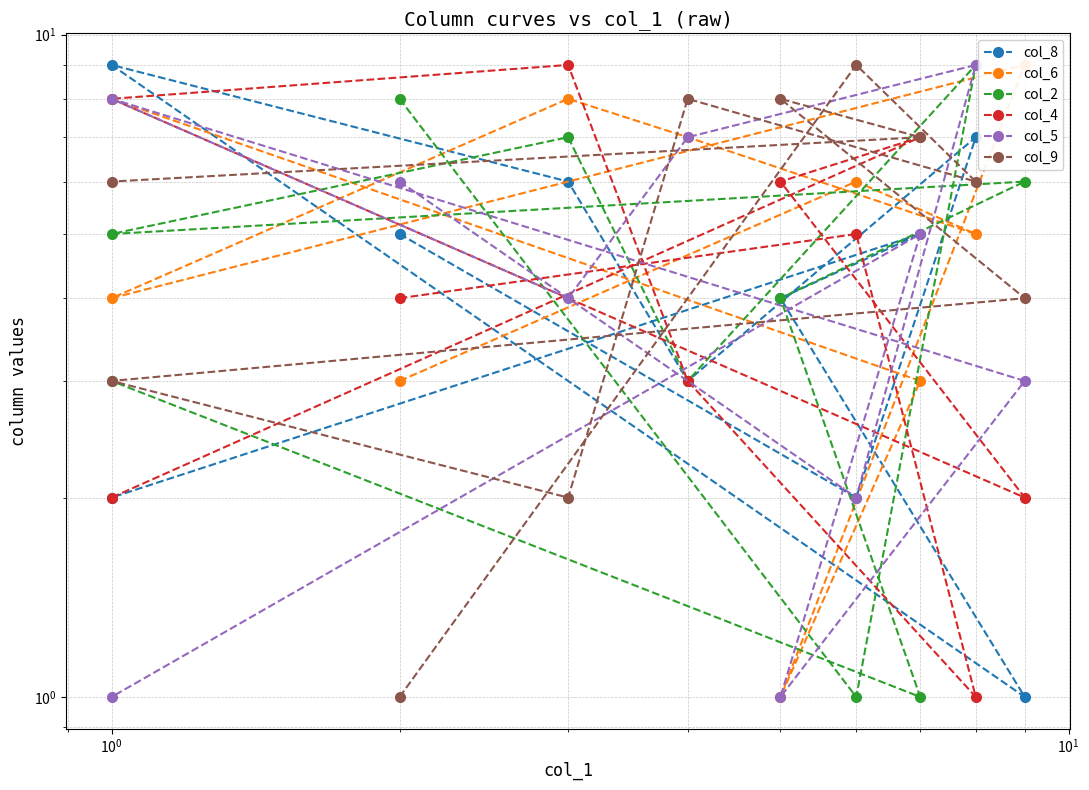

What is the value of the col_2 point at the 4th from the left?

3